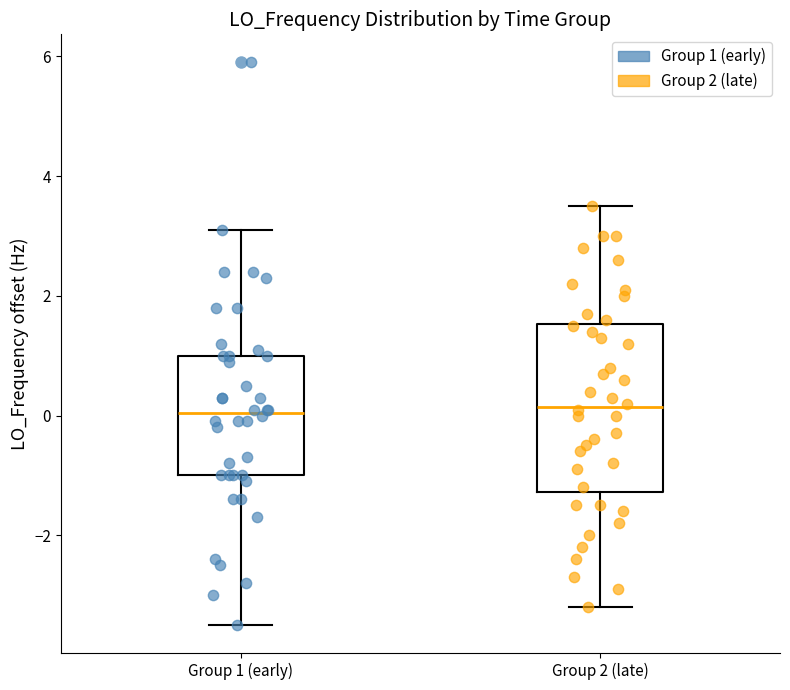

Reading left to right, transcribe this box plot: for each box, give where its median line is, the range the box spans, and where its two whiskers end, as read against the y-axis. The values are not printed on the chart, so give them approximately, as read against the axis.

Group 1 (early): median 0.0, box -1.0 to 1.0, whiskers -3.4 to 3.2
Group 2 (late): median 0.2, box -1.2 to 1.6, whiskers -3.2 to 3.6